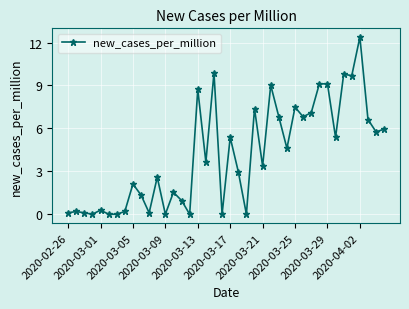

True or false: there are more than 0 points higher than both neighbors.

True